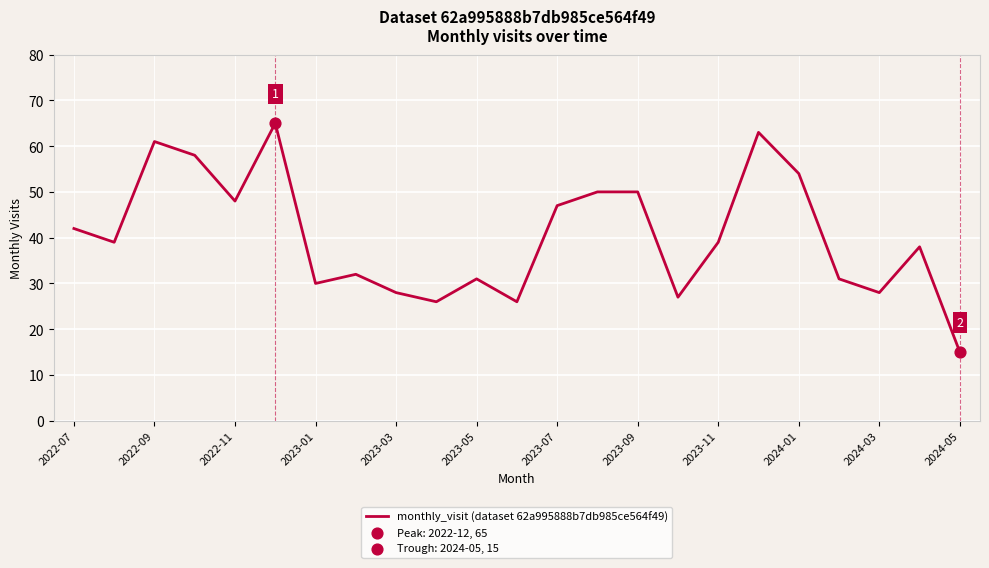

What is the maximum value shown in the chart?

65